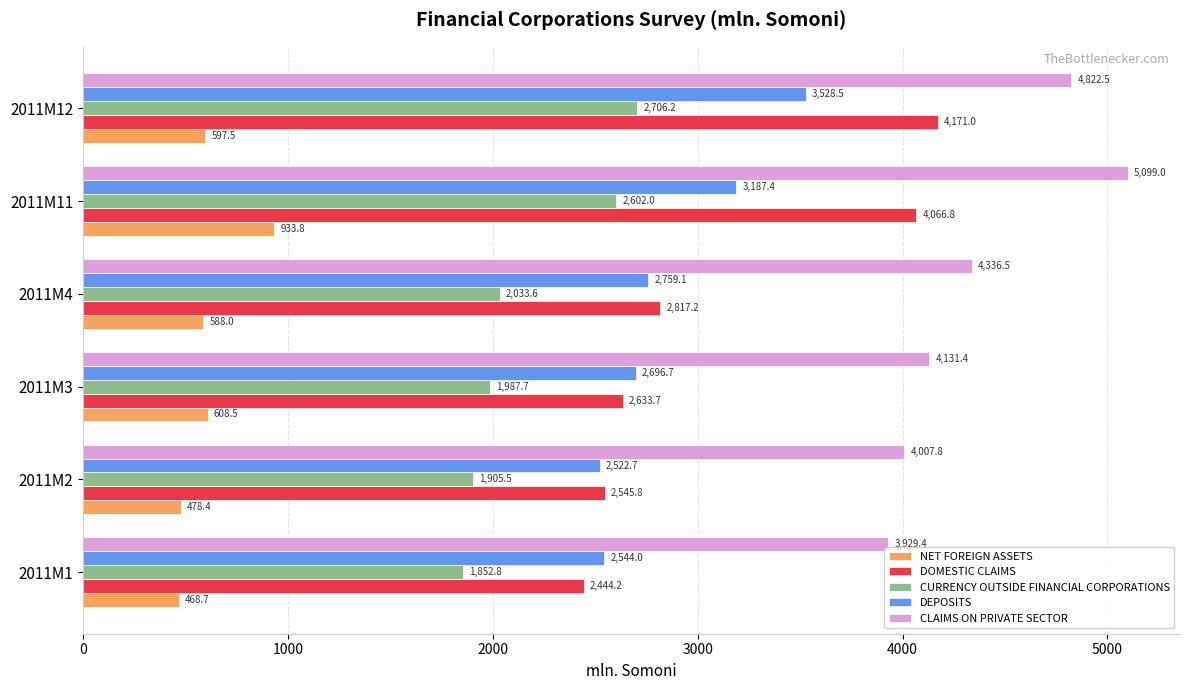

The DOMESTIC CLAIMS series shows 2633.7 at 2011M3. True or false?

True